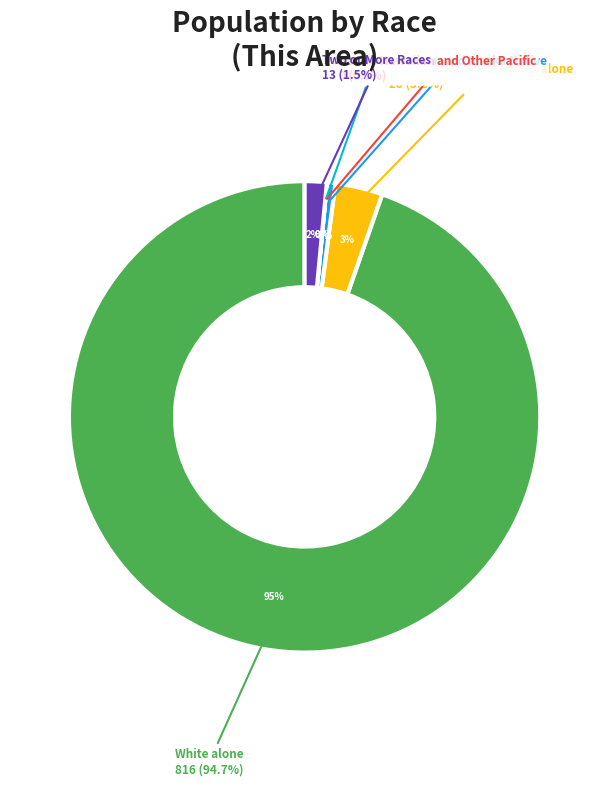

Which category has the smallest portion of the pie?

Asian alone